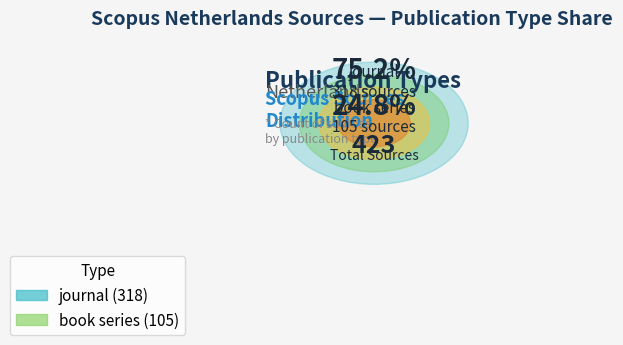

What is the ratio of the value at journal to the value at book series?

3.0